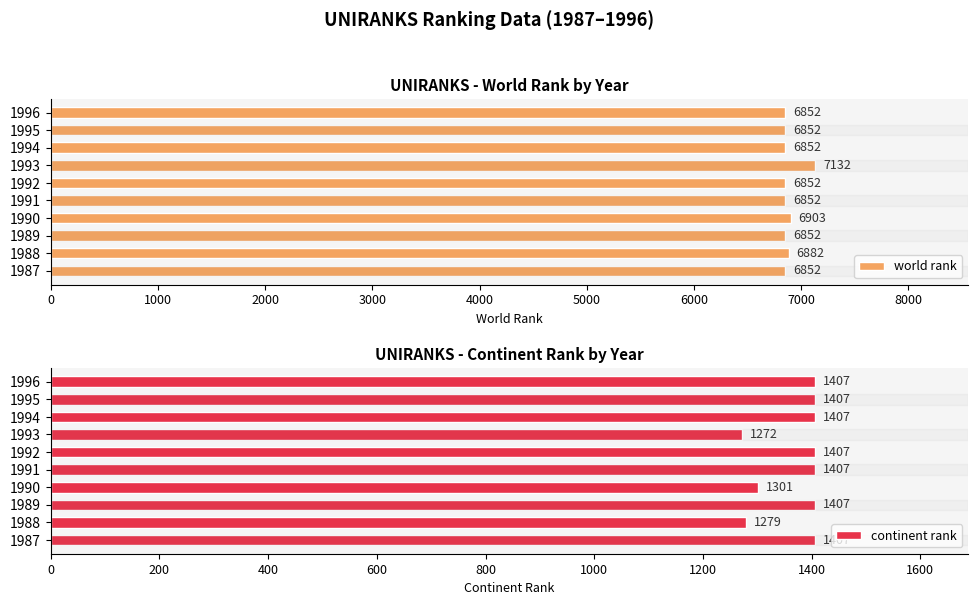

What is the minimum value shown in the chart?

1272